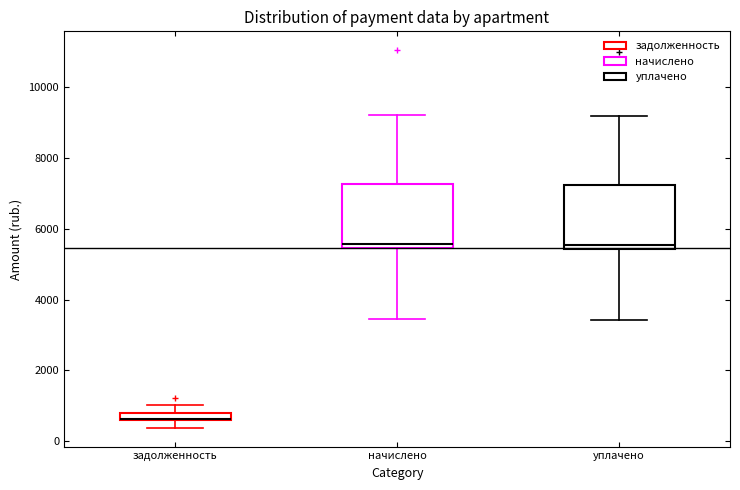

Where is the upper edge of the box for задолженность on the y-axis? The values are not printed on the chart, so give them approximately, as read against the axis.

800